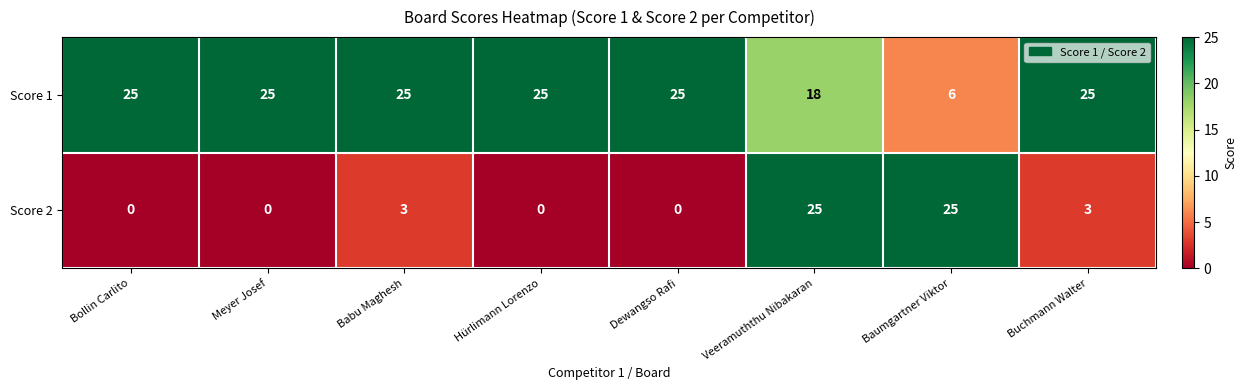

At which category is the sum across all series the highest?

Veeramuththu Nibakaran